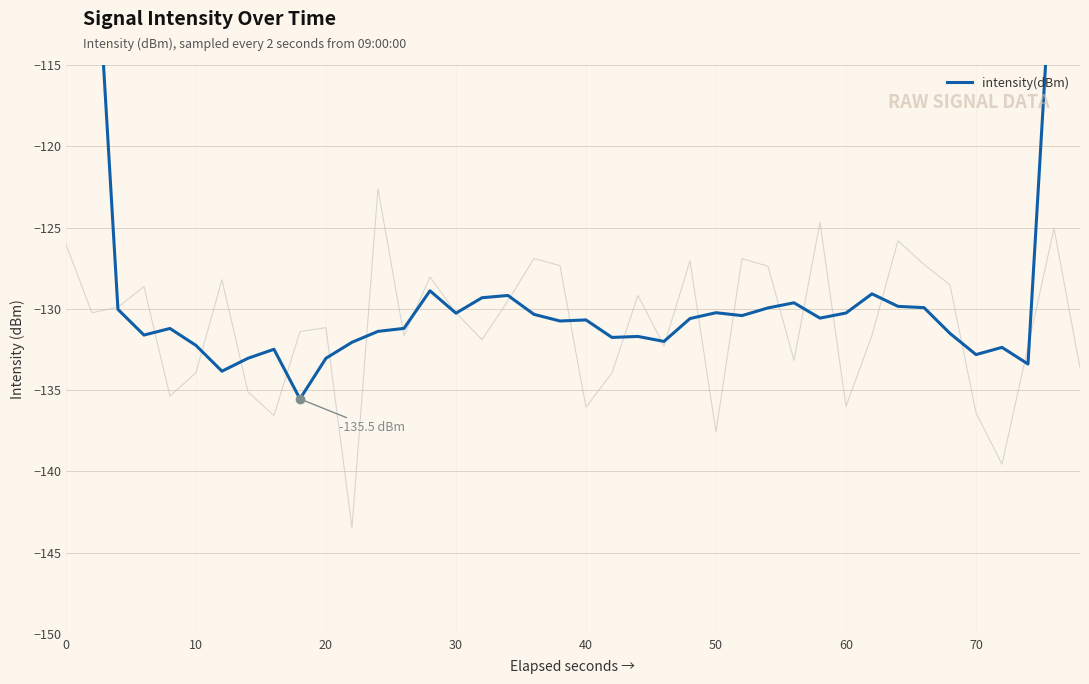

What is the average value?

-127.2